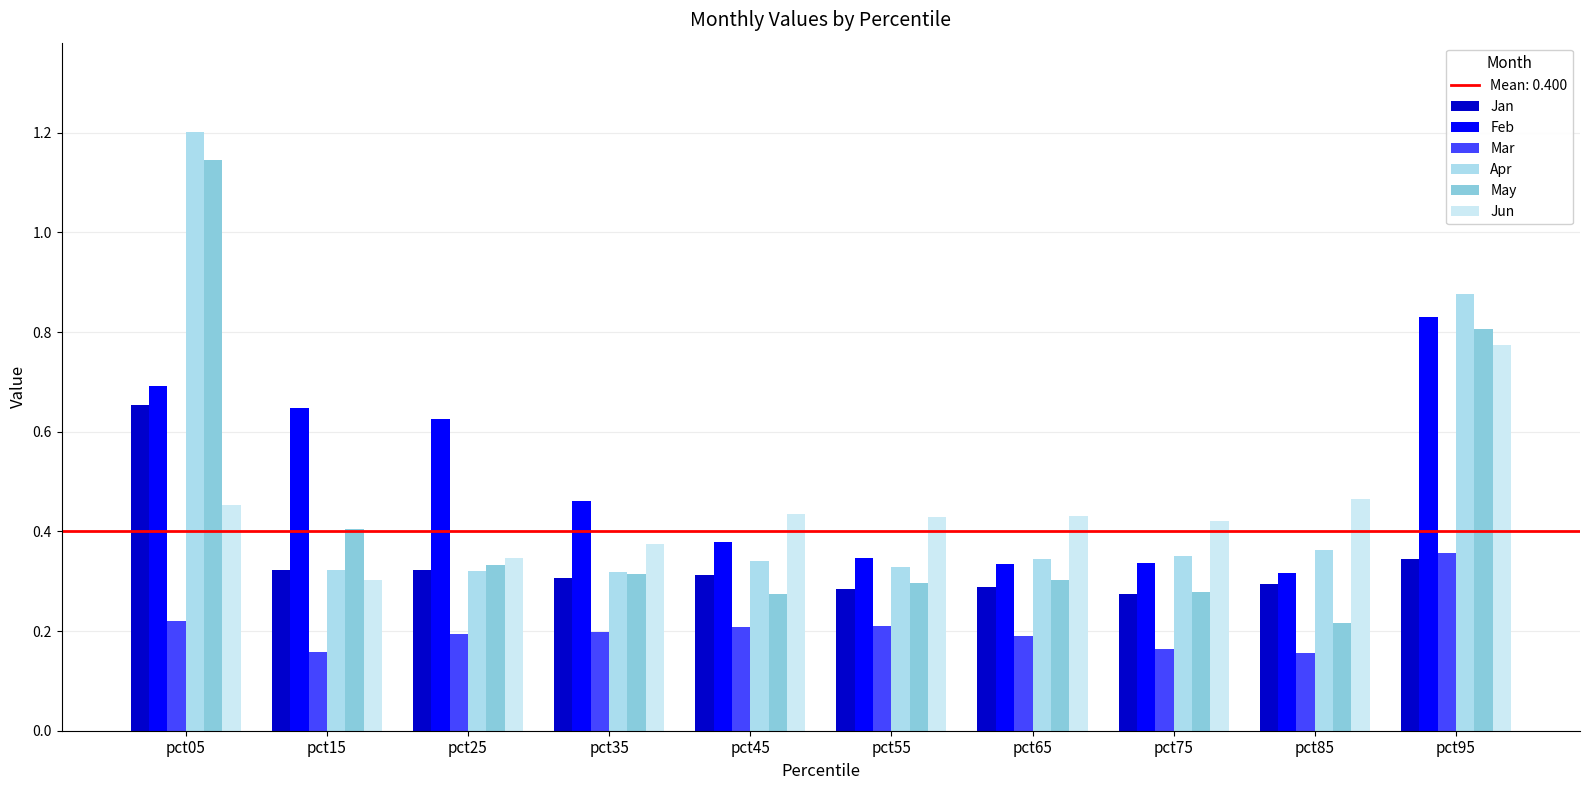

Count the Apr values in the range 0 to 1.

9